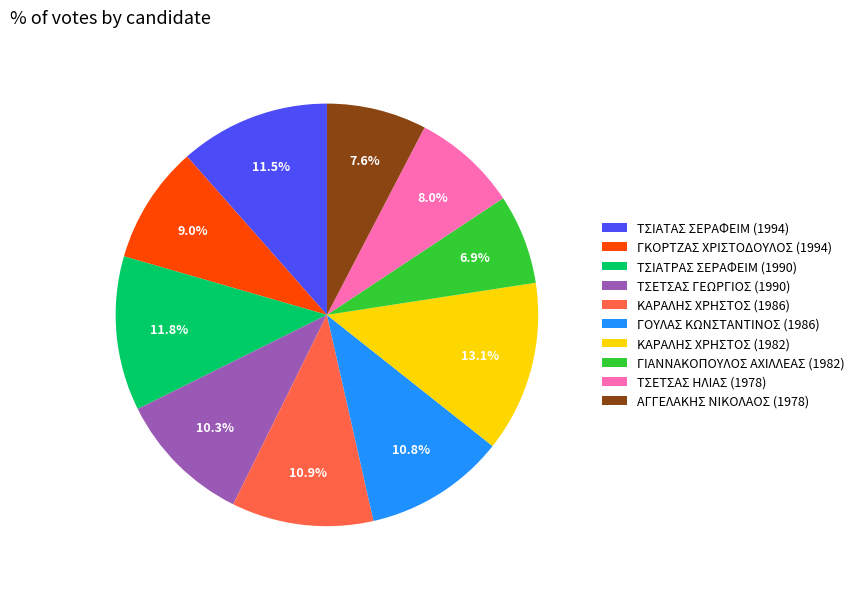

True or false: ΓΚΟΡΤΖΑΣ ΧΡΙΣΤΟΔΟΥΛΟΣ (1994) accounts for 1% of the total.

False